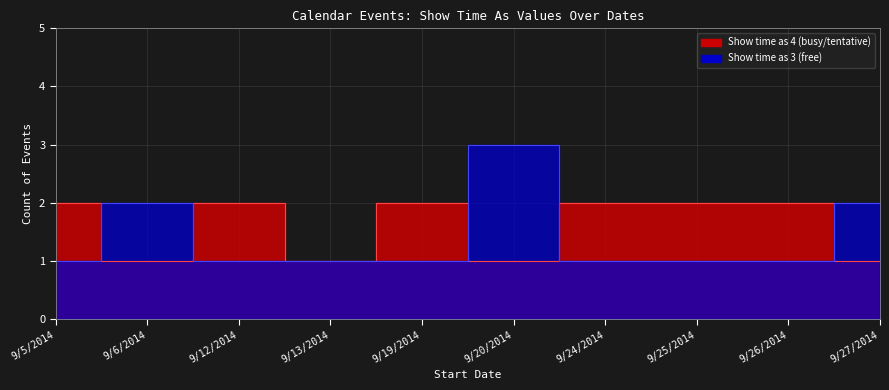

True or false: Show time as (3) has more than 0 points higher than both neighbors.

False